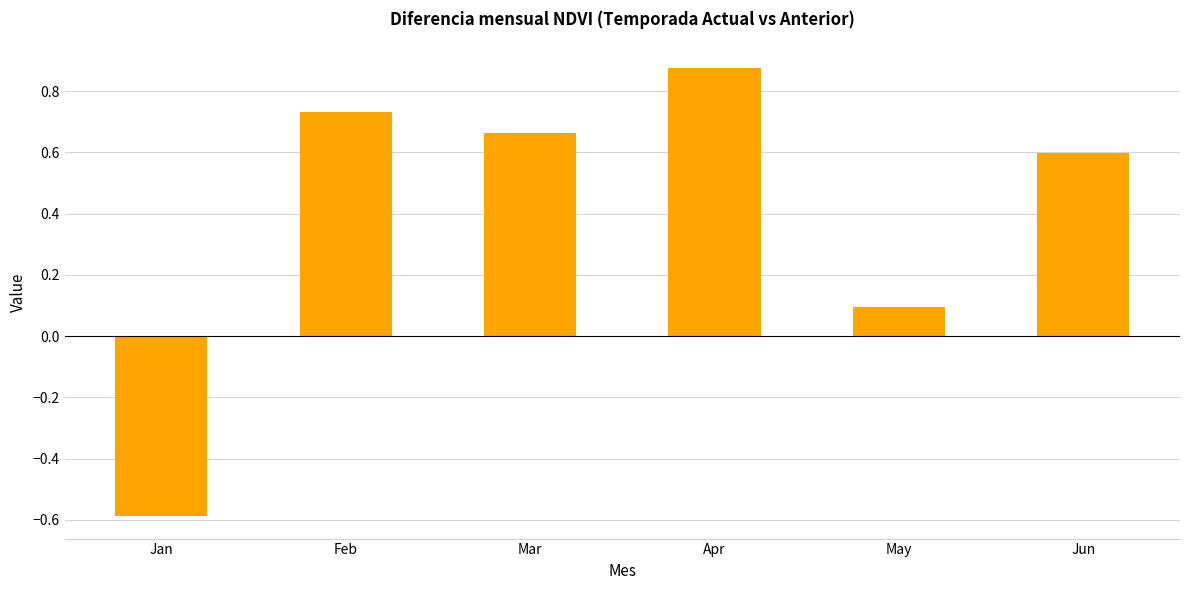

What is the sum of all values?

2.4